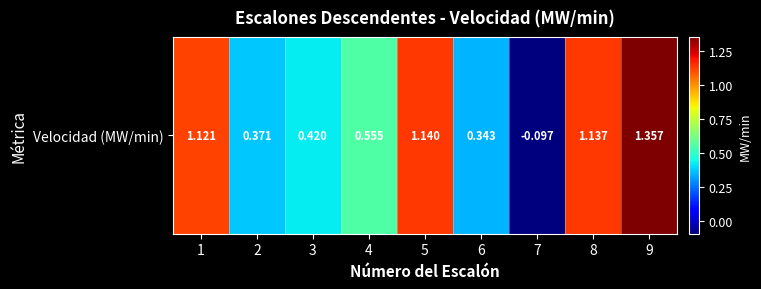

What value does the data have at 9?

1.4